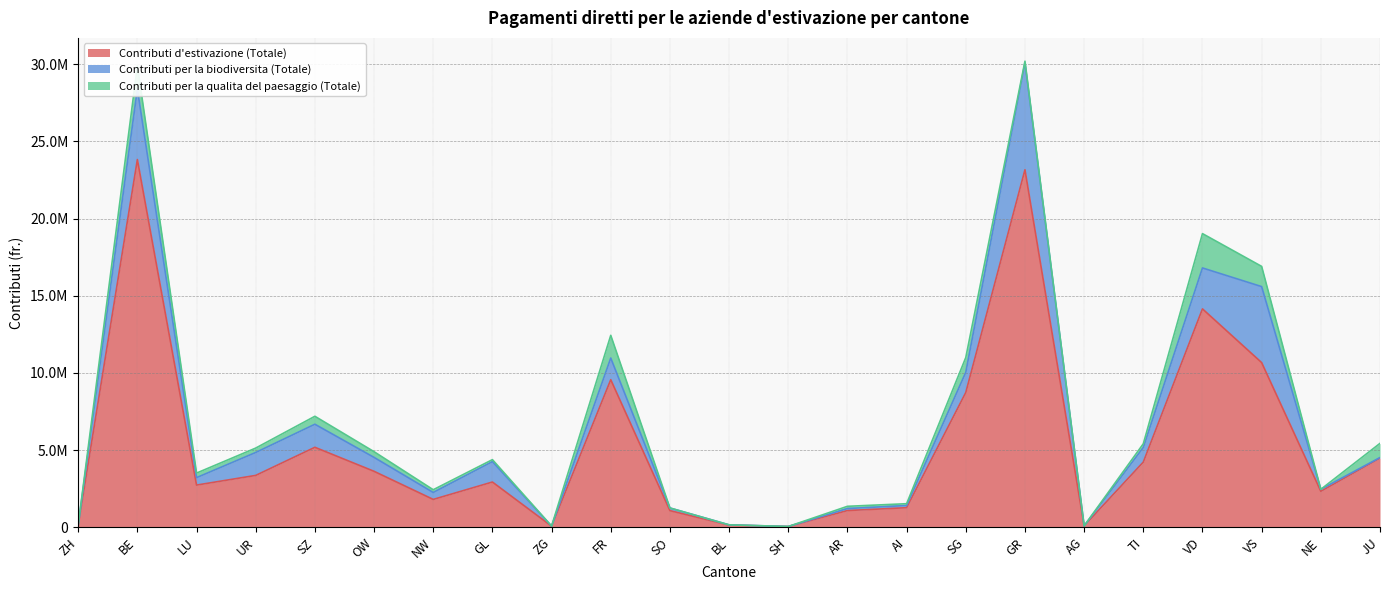

In Contributi d'estivazione (Totale), how many points are lower than both neighbors (excluding endpoints)?

6